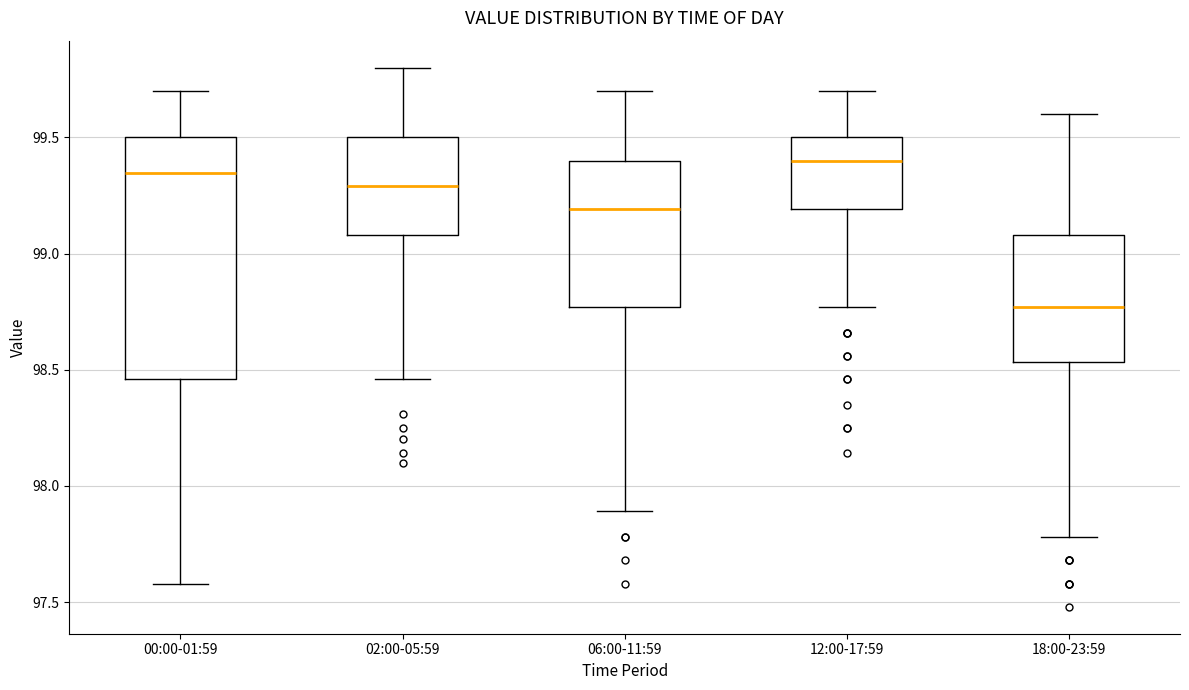

Which box's median line is the lowest?

18:00-23:59